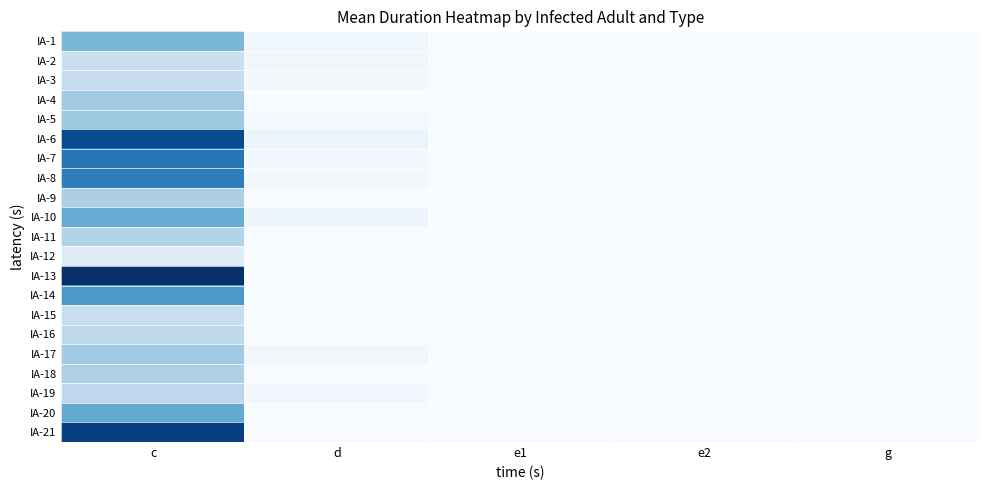

Reading left to right, list all the values displayed in this chart.

IA-1: c=749.3	d=62.0	e1=0.0	e2=0.0	g=0.0
IA-2: c=351.9	d=51.9	e1=0.0	e2=0.0	g=0.0
IA-3: c=387.5	d=51.0	e1=0.0	e2=0.0	g=0.0
IA-4: c=603.1	d=0.0	e1=0.0	e2=0.0	g=0.0
IA-5: c=609.8	d=28.1	e1=0.0	e2=0.0	g=0.0
IA-6: c=1468.6	d=86.9	e1=0.0	e2=0.0	g=0.0
IA-7: c=1189.9	d=38.4	e1=0.0	e2=0.0	g=0.0
IA-8: c=1136.8	d=50.6	e1=0.0	e2=0.0	g=0.0
IA-9: c=546.2	d=0.0	e1=0.0	e2=0.0	g=0.0
IA-10: c=834.0	d=64.2	e1=0.0	e2=0.0	g=0.0
IA-11: c=516.6	d=0.0	e1=0.0	e2=0.0	g=0.0
IA-12: c=195.6	d=0.0	e1=0.0	e2=0.0	g=0.0
IA-13: c=1634.4	d=0.0	e1=0.0	e2=0.0	g=0.0
IA-14: c=972.4	d=0.0	e1=0.0	e2=0.0	g=0.0
IA-15: c=382.8	d=0.0	e1=0.0	e2=0.0	g=0.0
IA-16: c=441.8	d=0.0	e1=0.0	e2=0.0	g=0.0
IA-17: c=599.0	d=53.9	e1=0.0	e2=0.0	g=0.0
IA-18: c=532.0	d=0.0	e1=0.0	e2=0.0	g=0.0
IA-19: c=452.4	d=40.6	e1=0.0	e2=0.0	g=0.0
IA-20: c=843.0	d=0.0	e1=0.0	e2=0.0	g=0.0
IA-21: c=1537.2	d=0.0	e1=0.0	e2=0.0	g=0.0